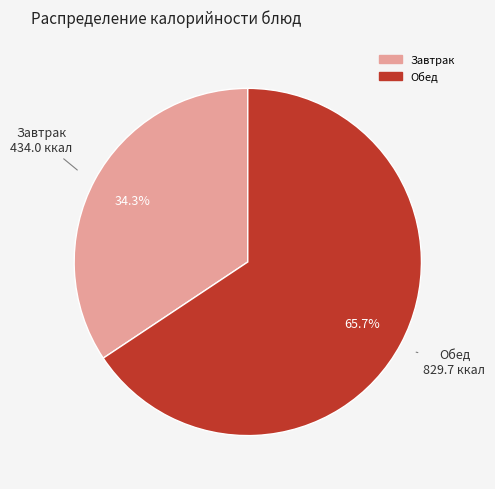

Does any single category account for the majority?

Yes